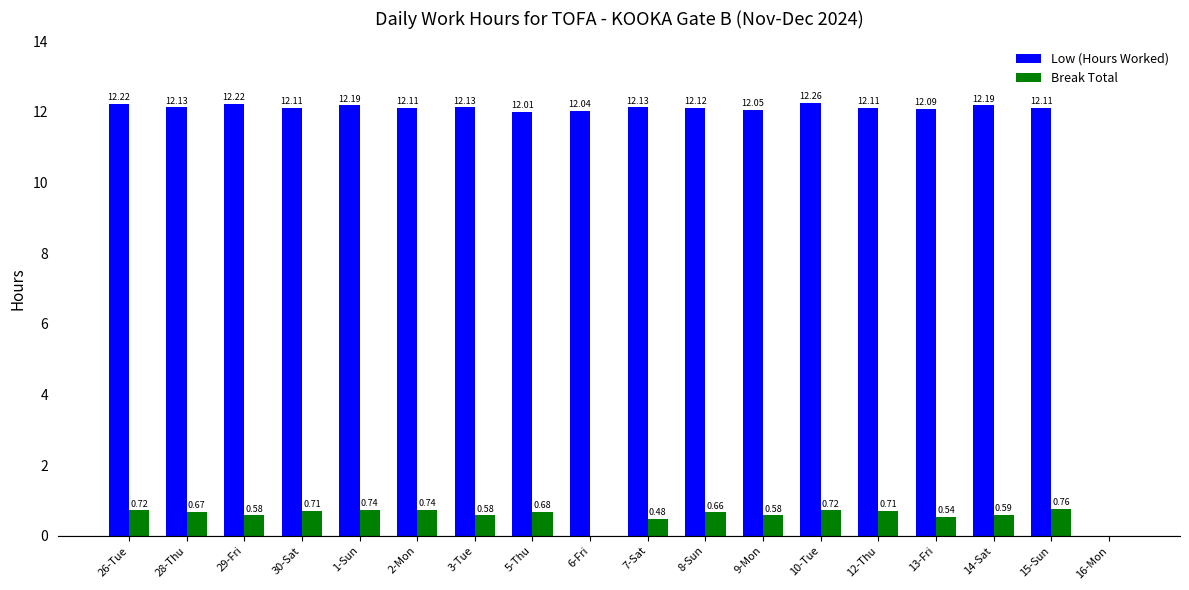

What is the total value across all series at 9-Mon?

12.6